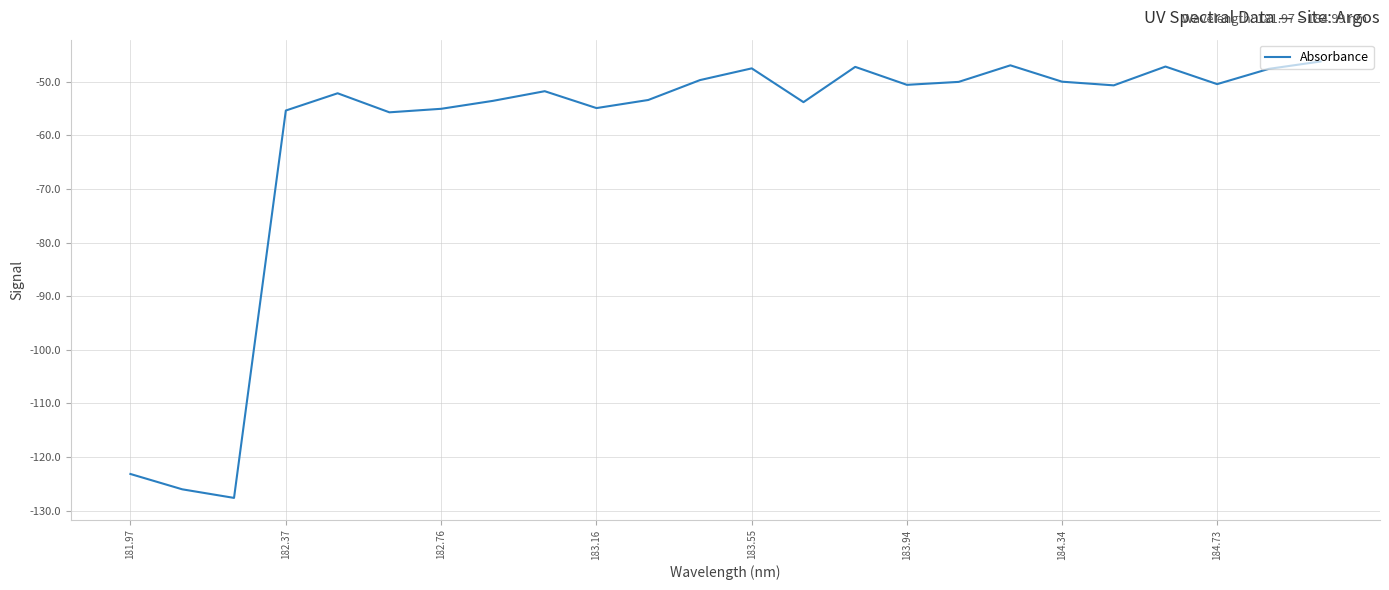

What is the difference between the maximum and minimum values?

81.4